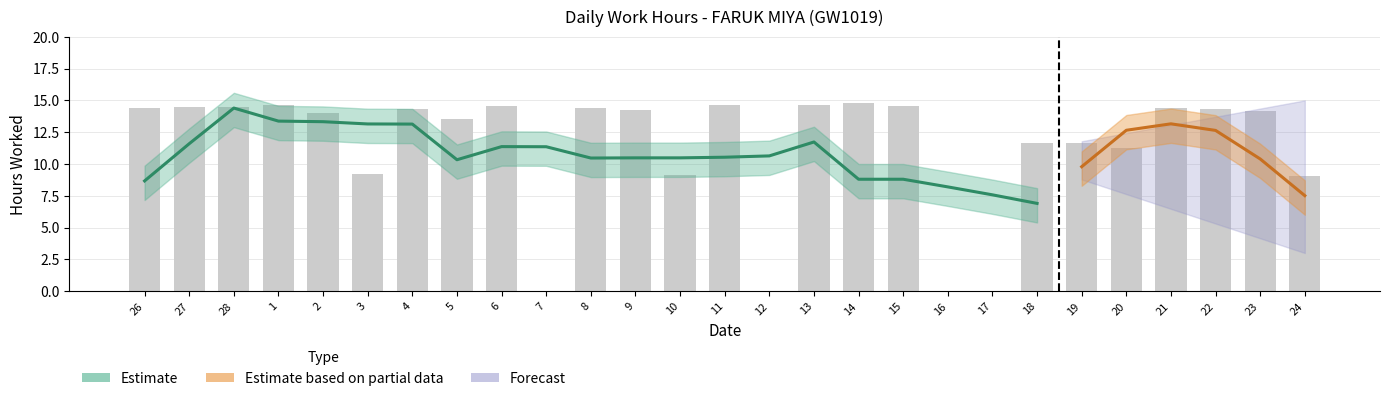

Which label corresponds to the smallest value in the chart?

7